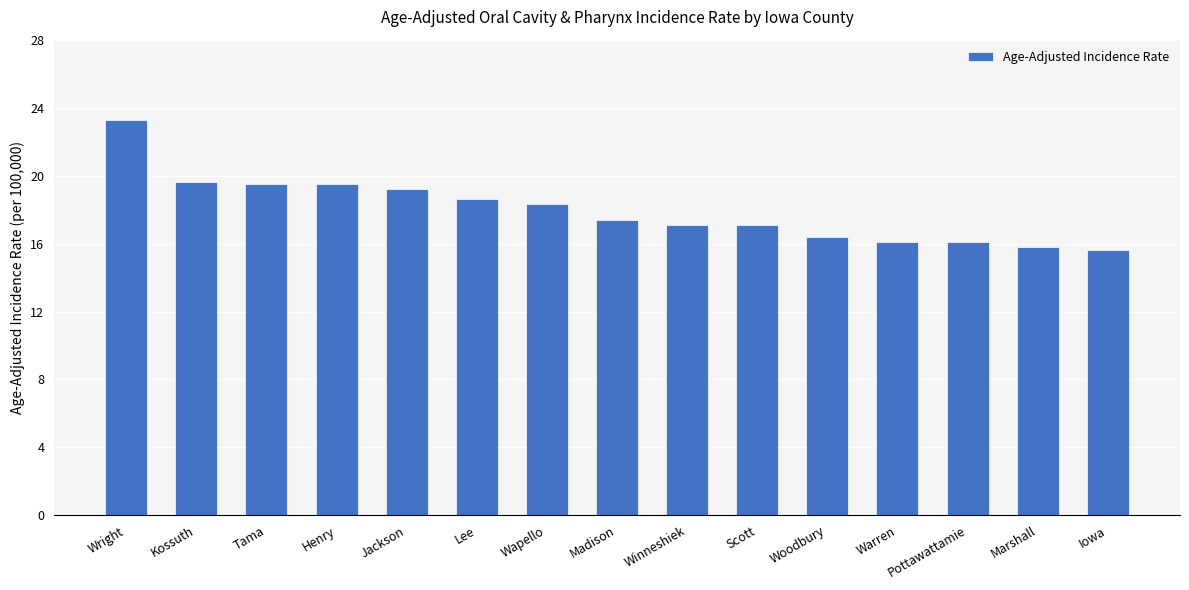

True or false: the data shows 12.5 at Henry.

False